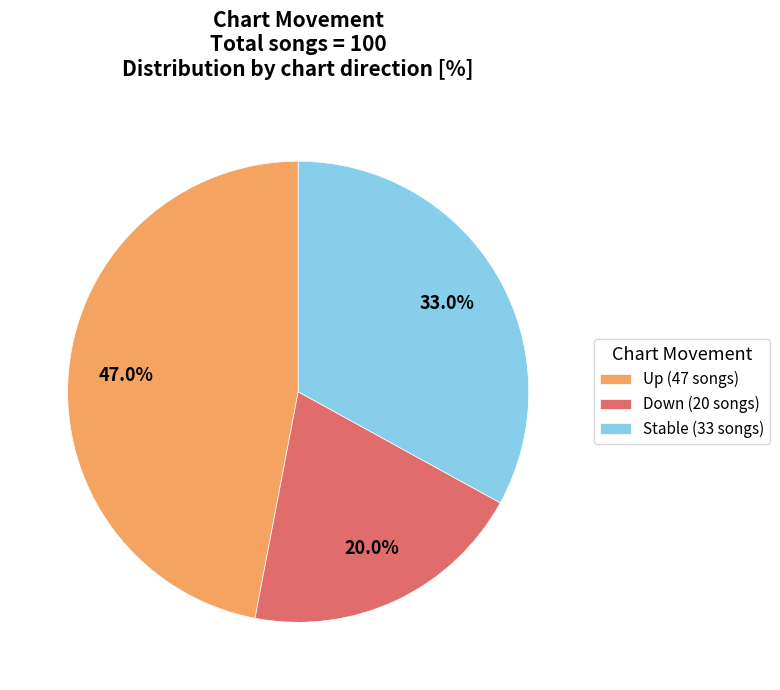

Approximately how many times larger is the value at Down (20 songs) compared to Stable (33 songs)?

0.6